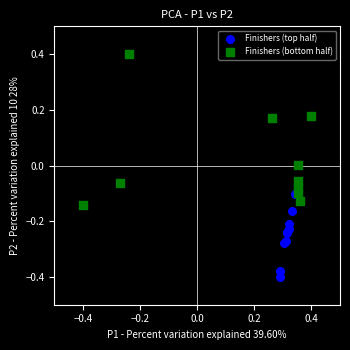

Which series has the widest spread of Y values?

Finishers (bottom half)